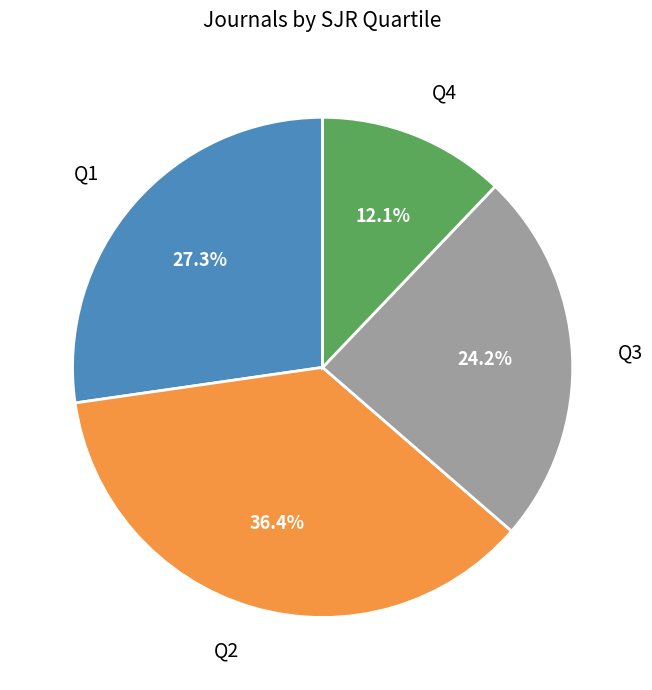

Is there a majority slice in this chart?

No